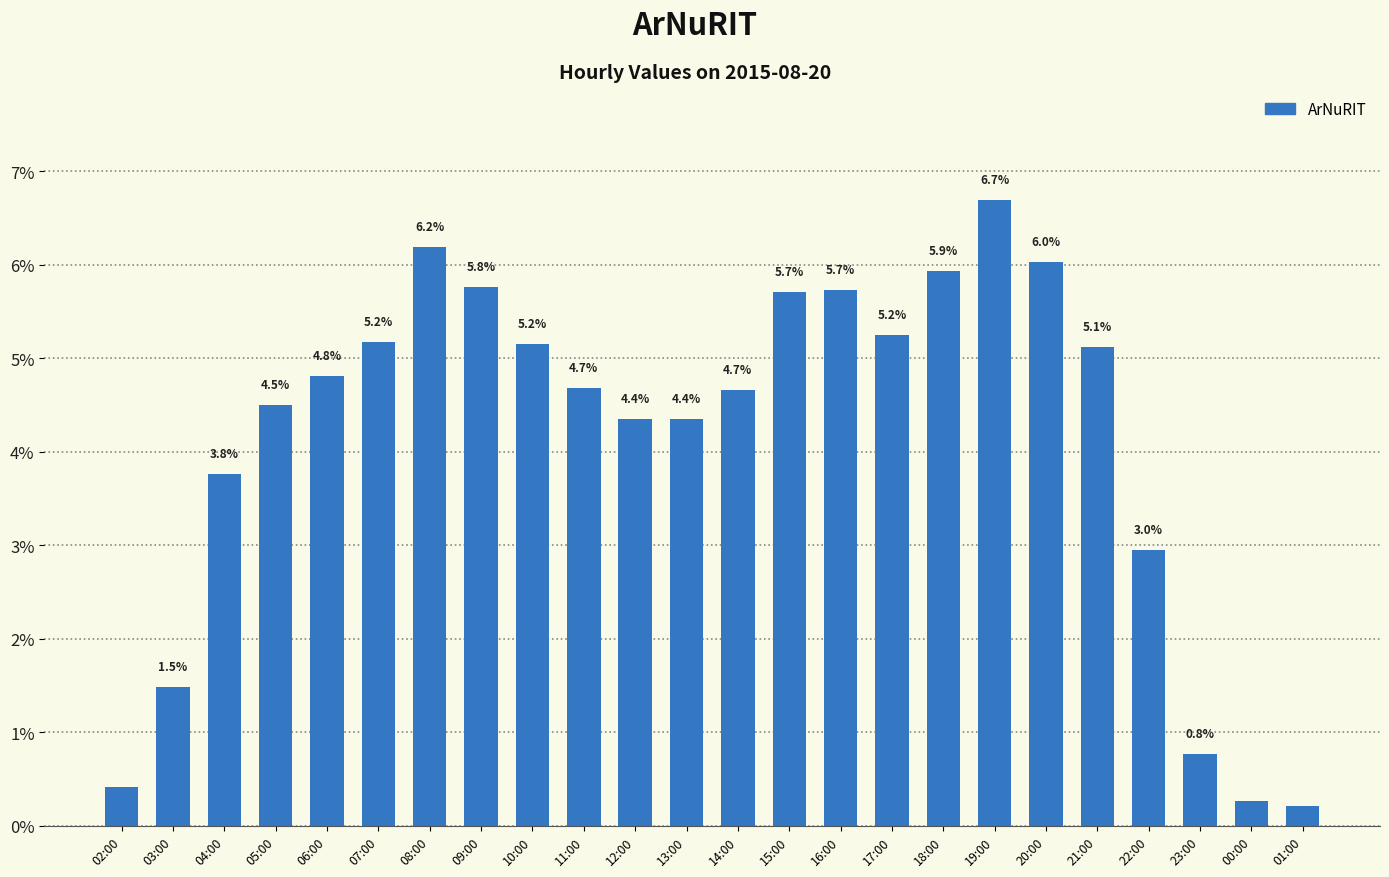

What is the label of the 4th bar from the right?

22:00